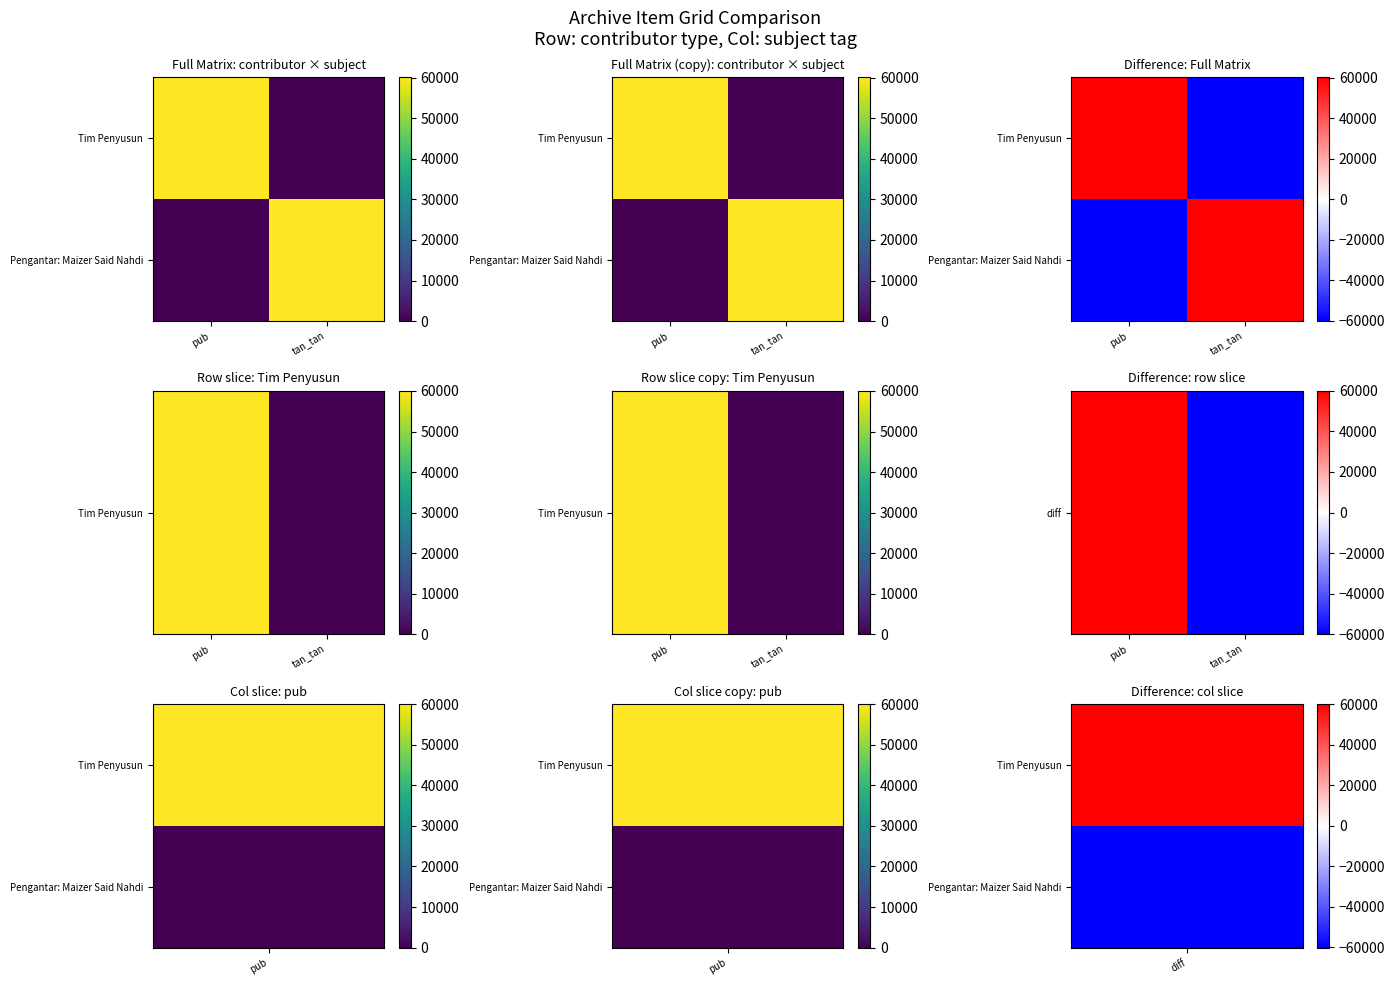

At which label is diff closest to 0?

pub